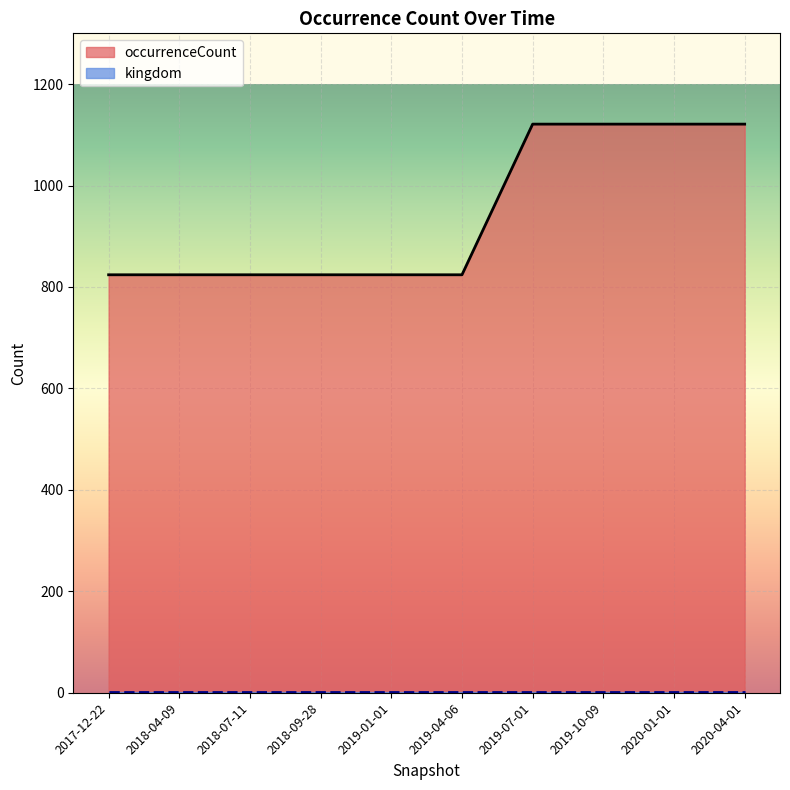

What is the label of the 10th point from the left?

2020-04-01